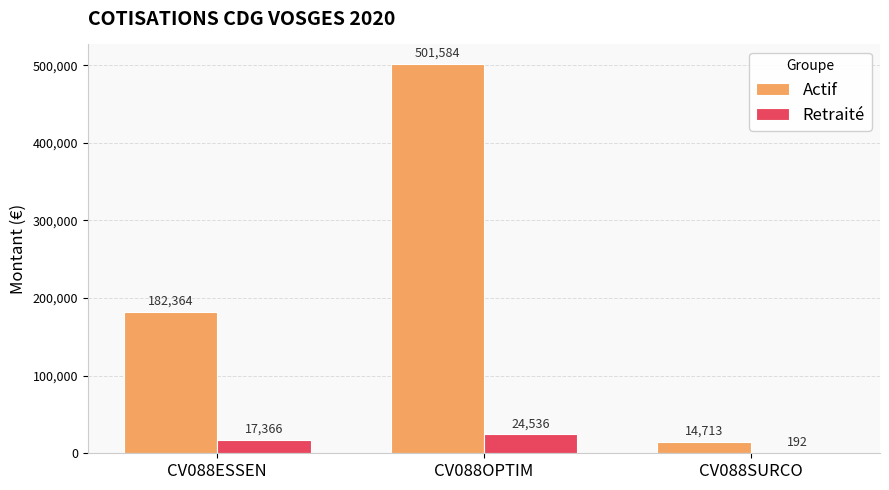

What are all the series names shown in the legend?

Actif, Retraité